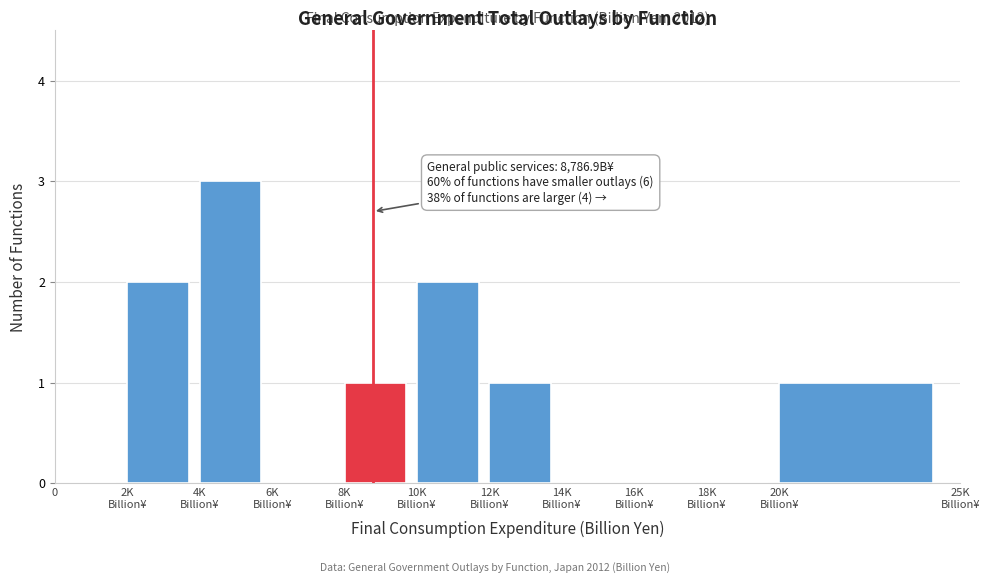

Is it true that the value at 0 is -2?

False